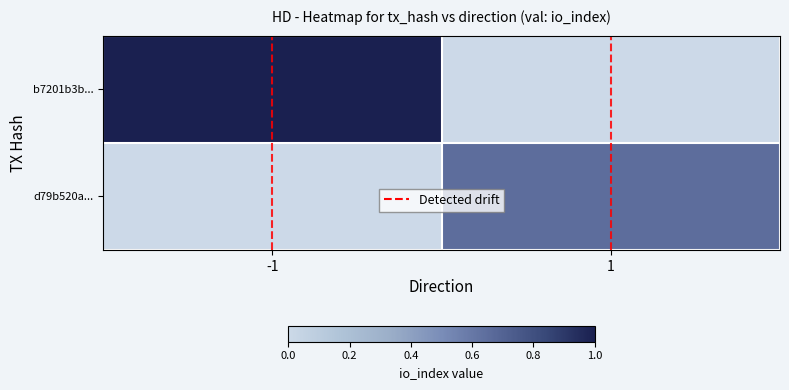

Reading left to right, what are all the values shown in this chart?

b7201b3b...: -1=1.0	1=0.0
d79b520a...: -1=0.0	1=0.7